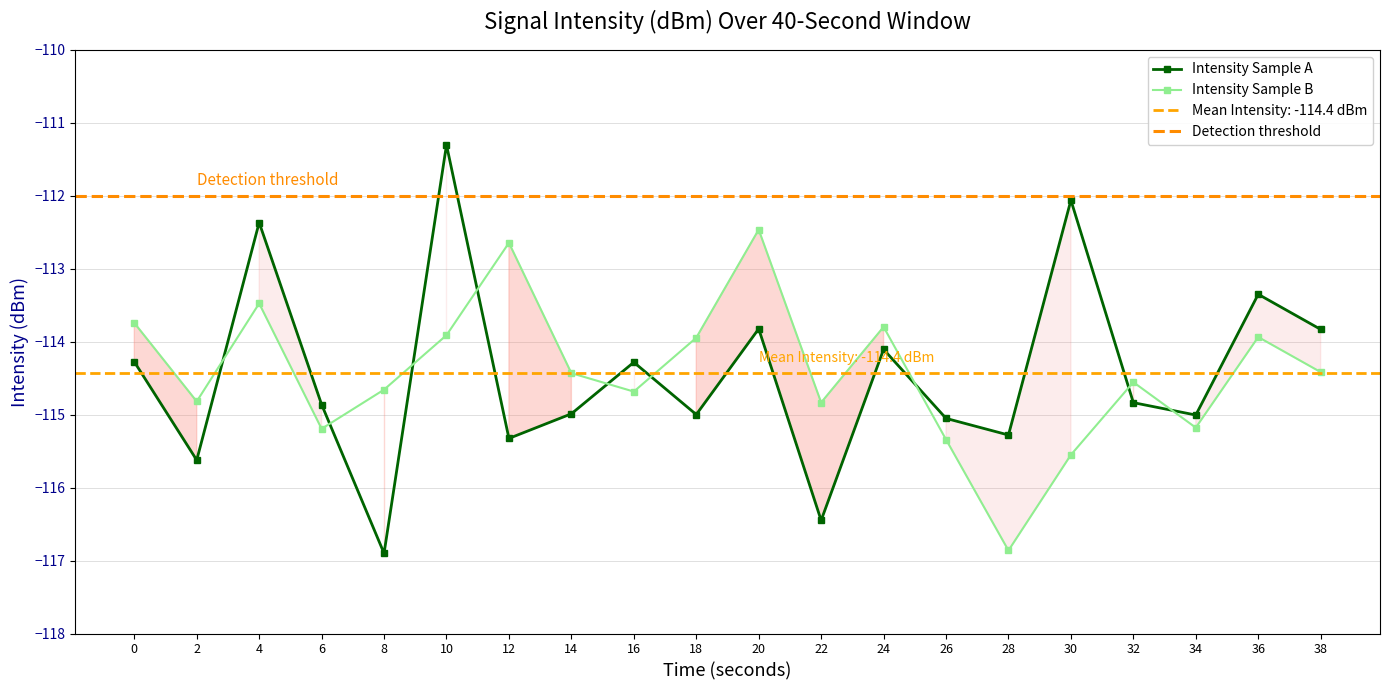

Reading left to right, transcribe all the data shown in this chart.

intensity(dBm): 0=-114.3	2=-115.6	4=-112.4	6=-114.9	8=-116.9	10=-111.3	12=-115.3	14=-115.0	16=-114.3	18=-115.0	20=-113.8	22=-116.4	24=-114.1	26=-115.1	28=-115.3	30=-112.1	32=-114.8	34=-115.0	36=-113.3	38=-113.8
intensity_smooth: 0=-113.7	2=-114.8	4=-113.5	6=-115.2	8=-114.7	10=-113.9	12=-112.6	14=-114.4	16=-114.7	18=-113.9	20=-112.5	22=-114.8	24=-113.8	26=-115.3	28=-116.9	30=-115.6	32=-114.6	34=-115.2	36=-113.9	38=-114.4